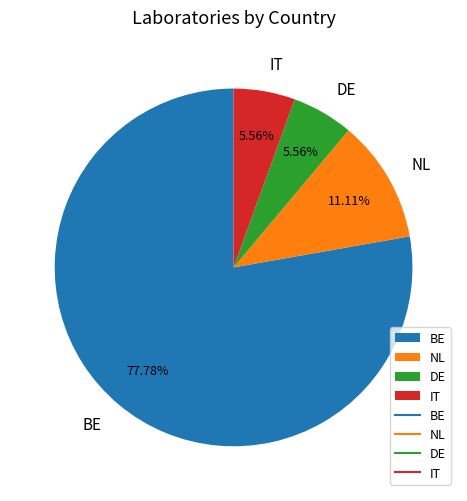

True or false: BE accounts for 78% of the total.

True